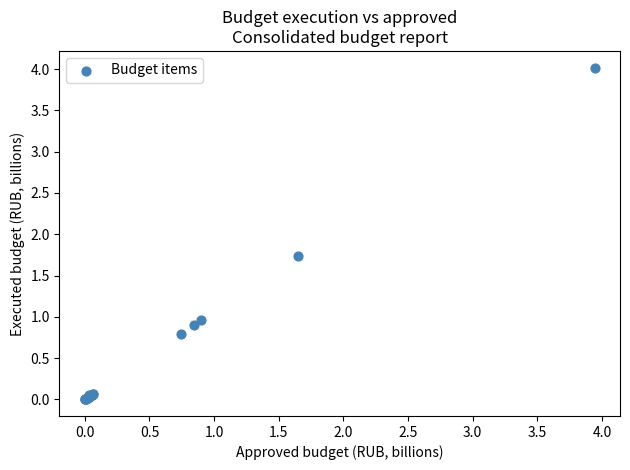

What Y value in the scatter plot is closest to 2?

1.7